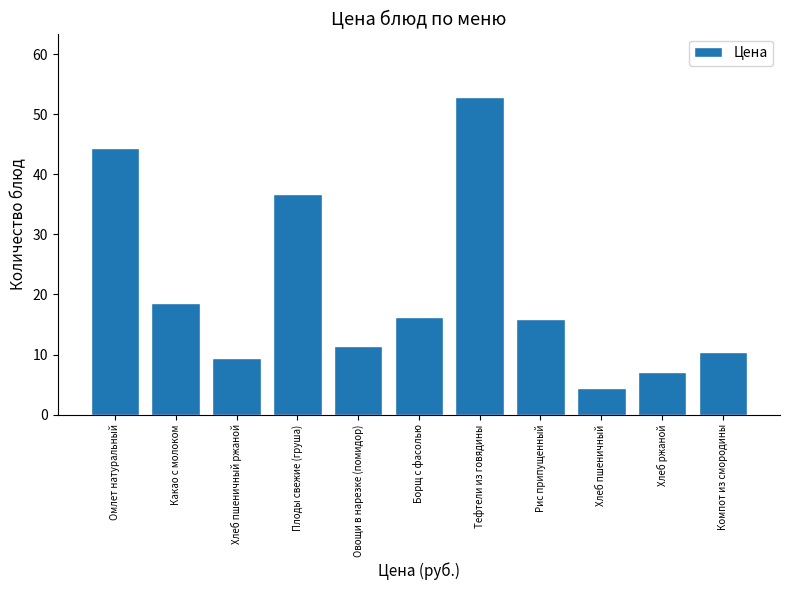

What is the label of the 4th bar from the left?

Плоды свежие (груша)